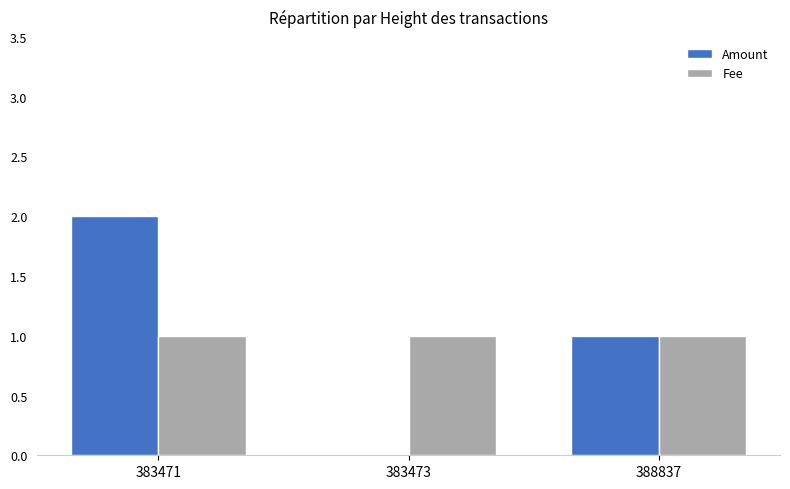

What is the approximate value of Fee at 383471?

1